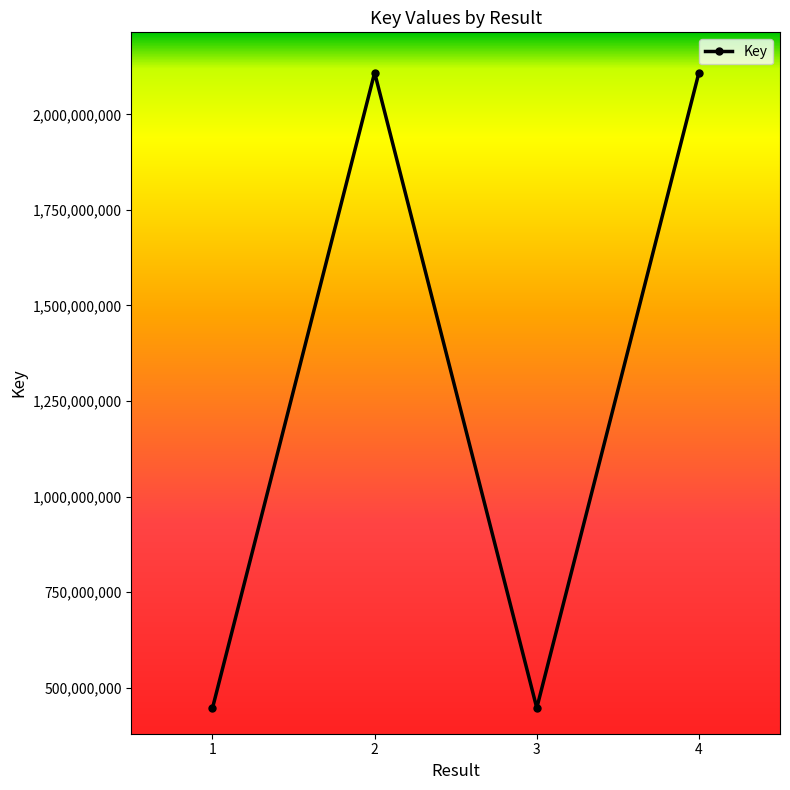

What is the approximate value at 2, to the nearest 50?

2109210250